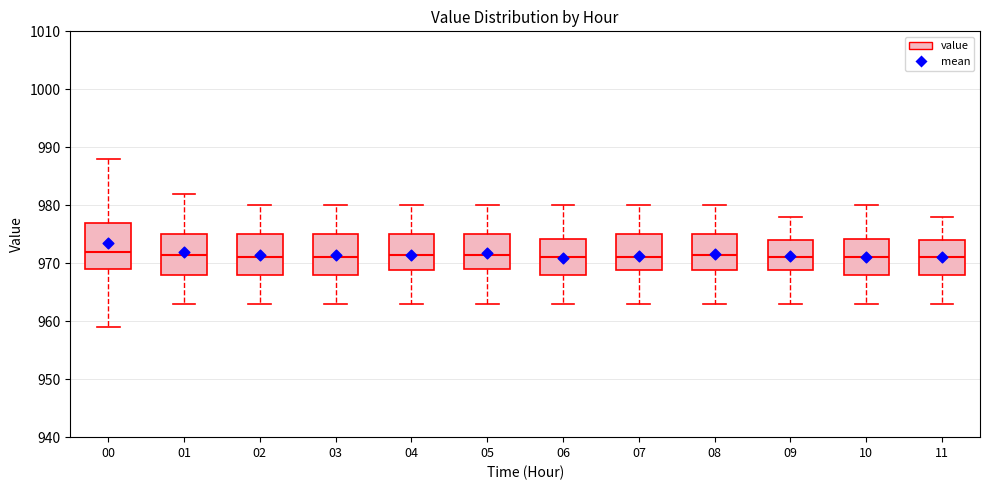

Which box is the tallest, from its lower edge to its upper edge?

00